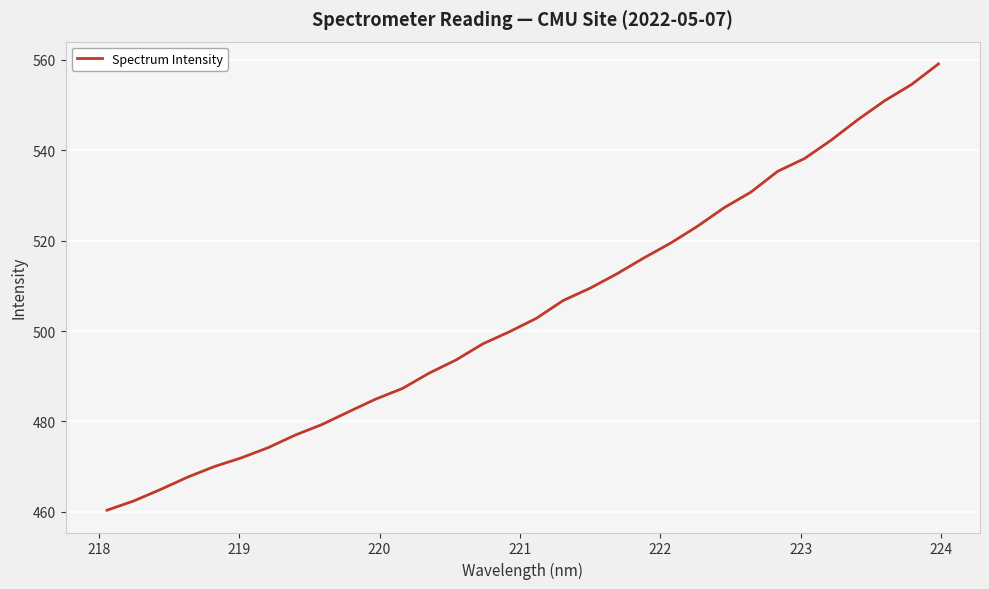

What is the minimum value shown in the chart?

460.4